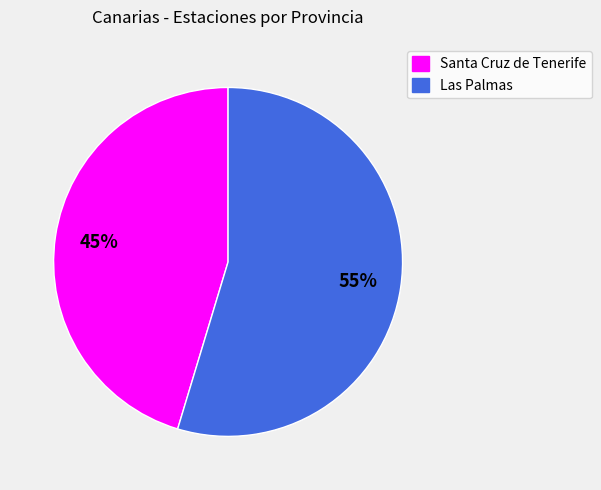

What percentage is the Santa Cruz de Tenerife slice, to the nearest percent?

45%